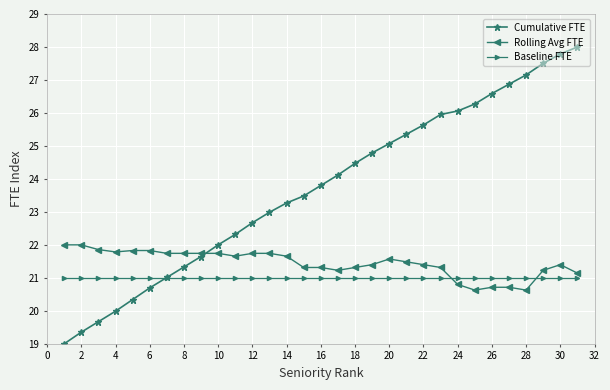

True or false: Rolling Avg FTE and Baseline FTE intersect in this chart.

True